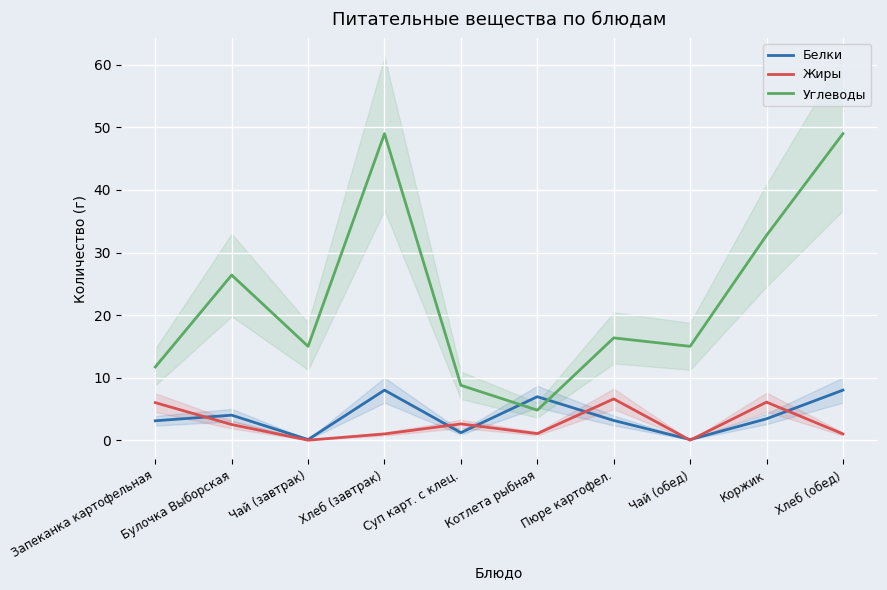

How many values in Жиры are above zero?

8